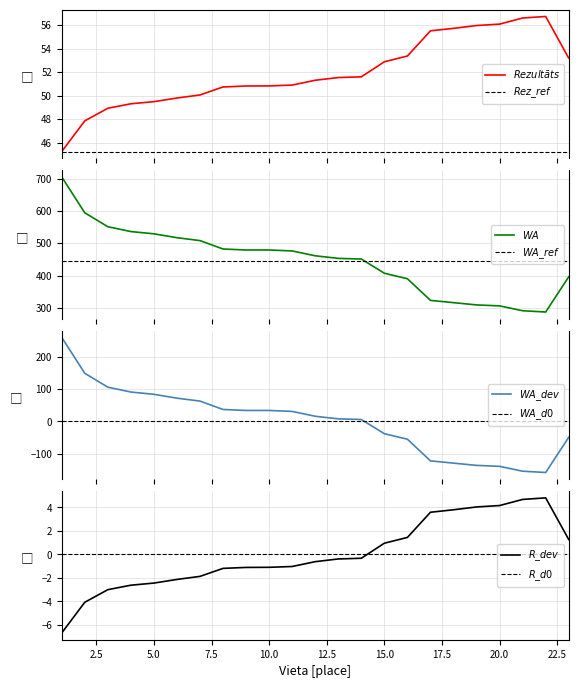

Is the value of Rezultāts at 17 greater than the value of WA at 3?

No